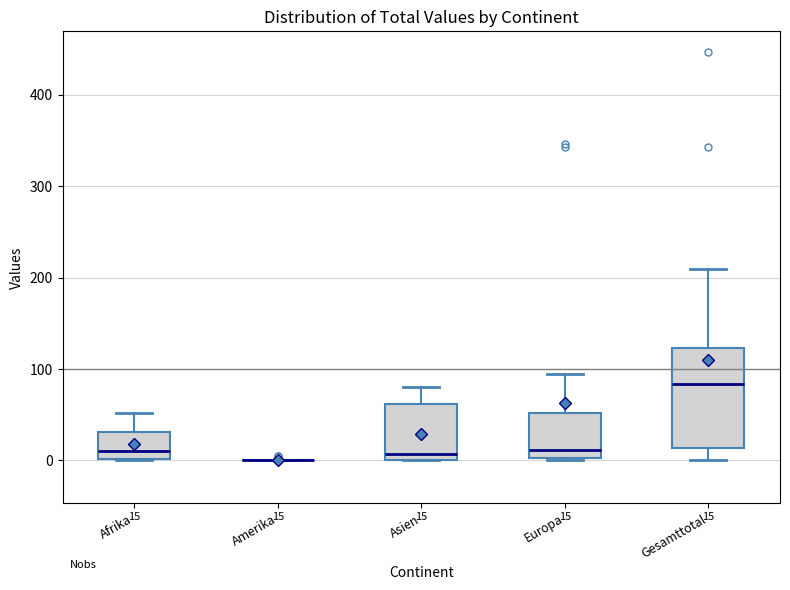

Which box is the tallest, from its lower edge to its upper edge?

Gesamttotal